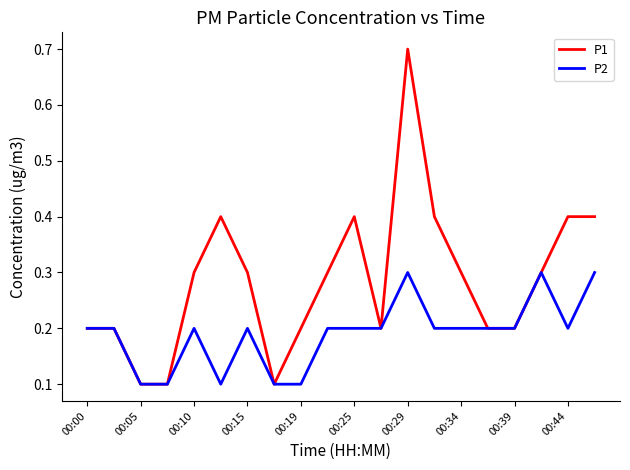

Which series has the largest total across all categories?

P1